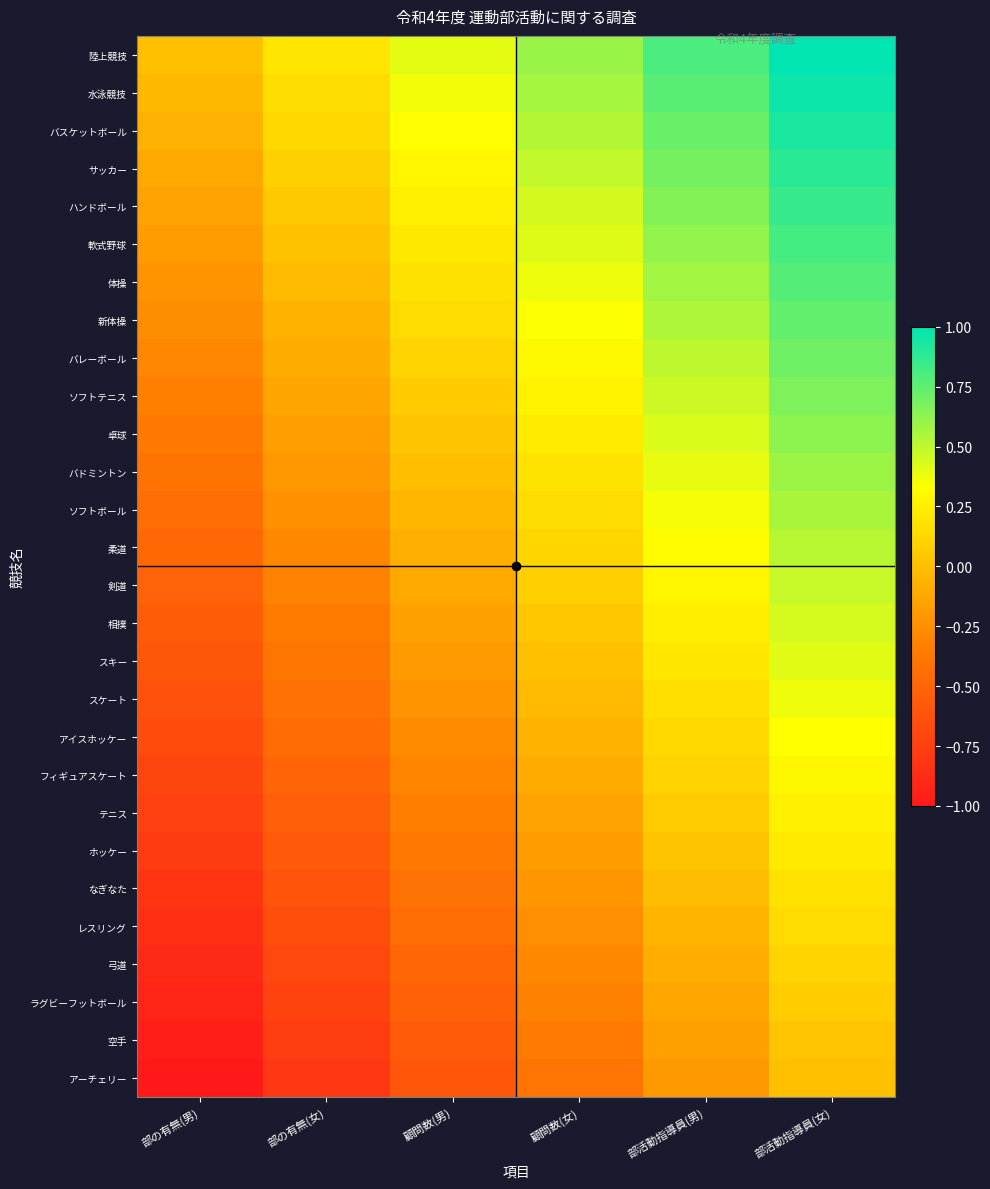

What is the difference between the highest and lowest values at 部の有無(女)?

1.0